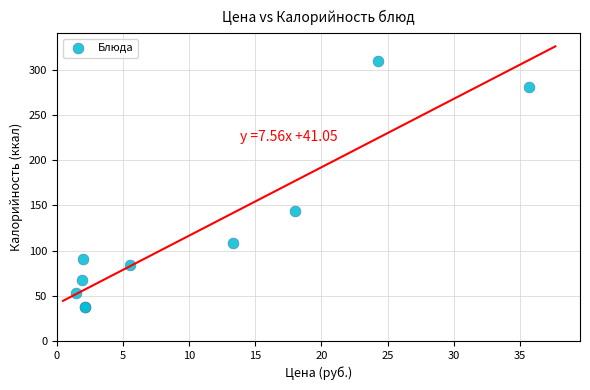

What Y value in the scatter plot is closest to 173?

143.4